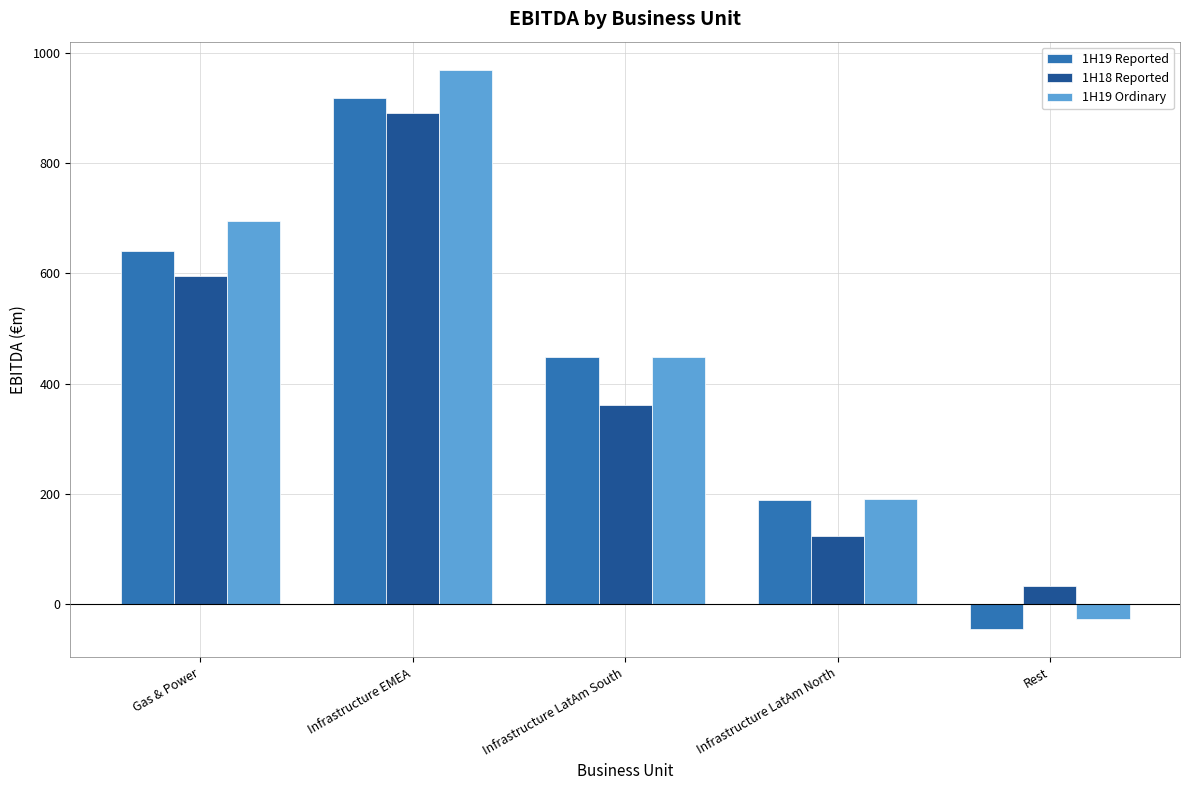

Is it true that 1H19 Ordinary equals 449 at Infrastructure LatAm South?

True